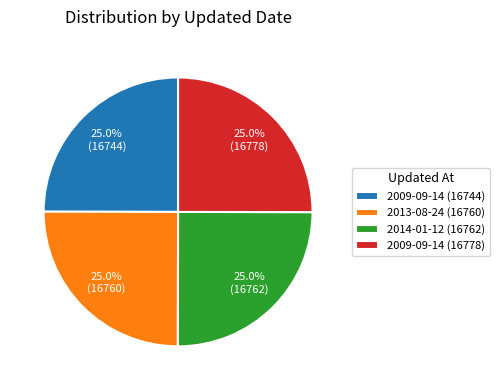

What percentage do 2013-08-24 (16760) and 2009-09-14 (16778) together represent?

50.0%